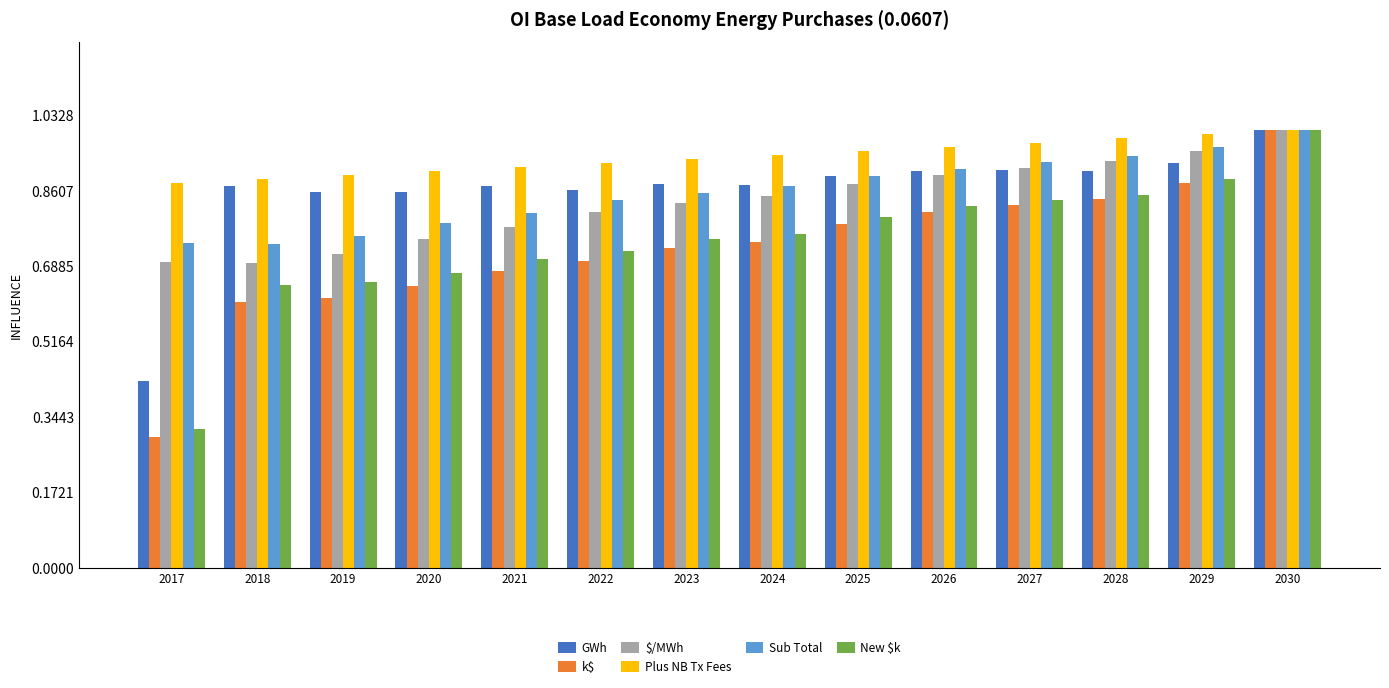

What is the total value across all series at 2030?

17427.9